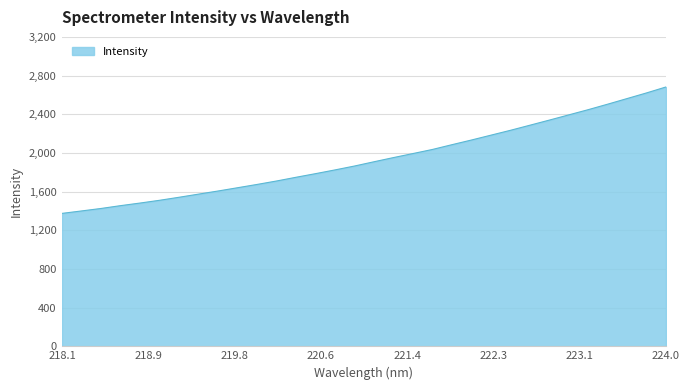

What is the greatest value displayed?

2682.2